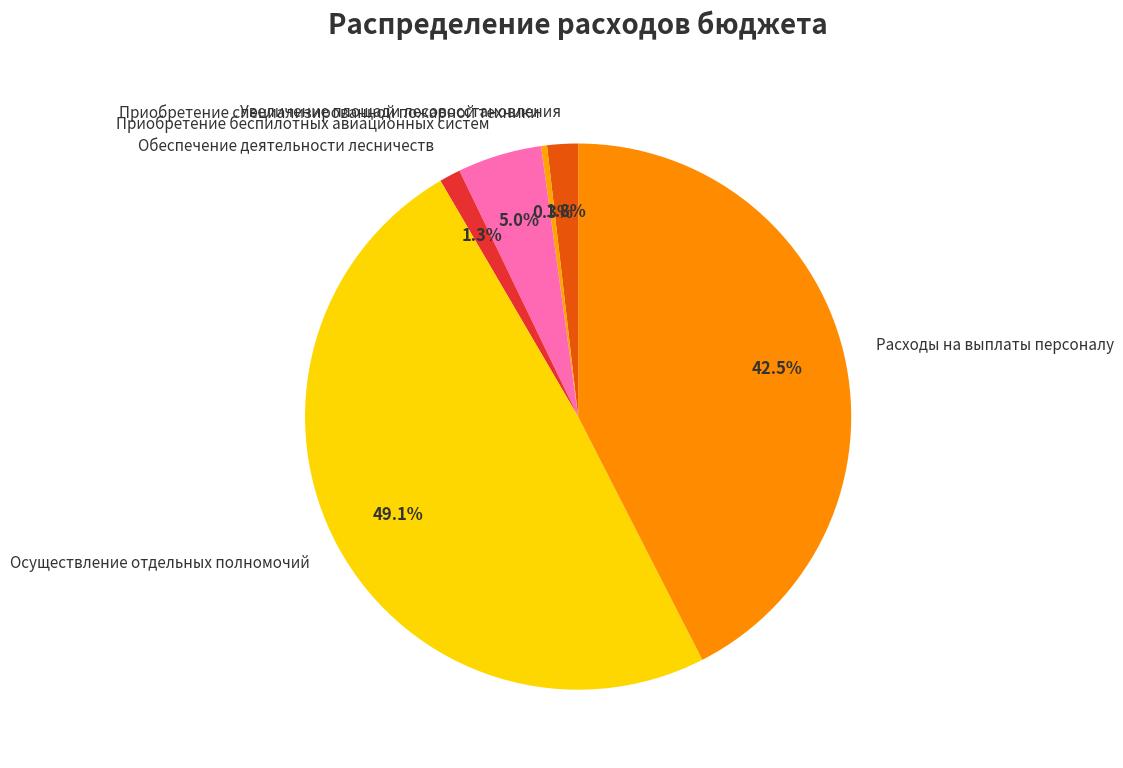

Which has a higher value, Увеличение площади лесовосстановления or Обеспечение деятельности лесничеств?

Увеличение площади лесовосстановления